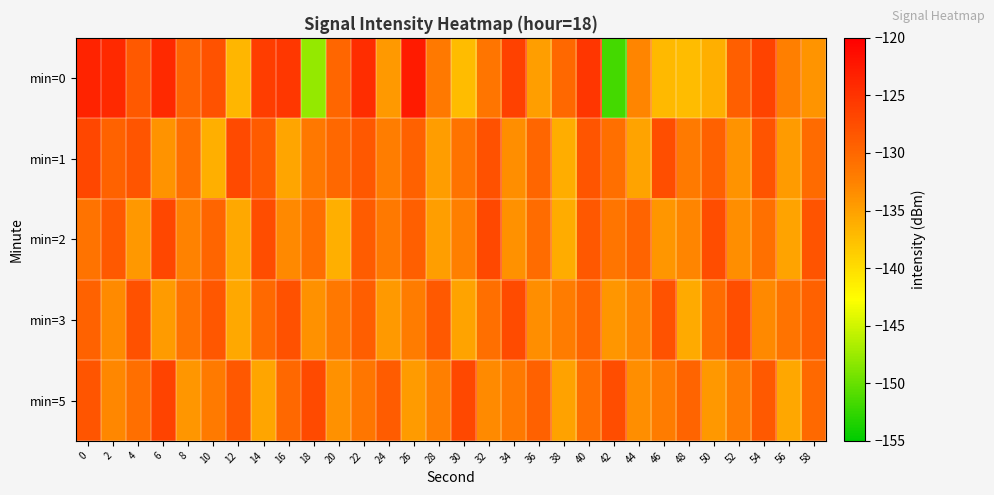

Which series has the largest range (max minus min)?

min=0